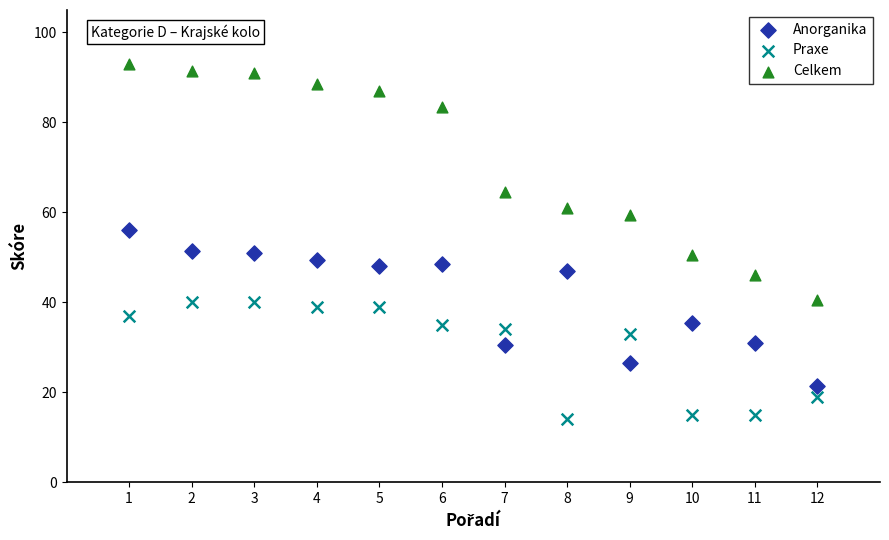

Which series contains the highest Y value?

Celkem